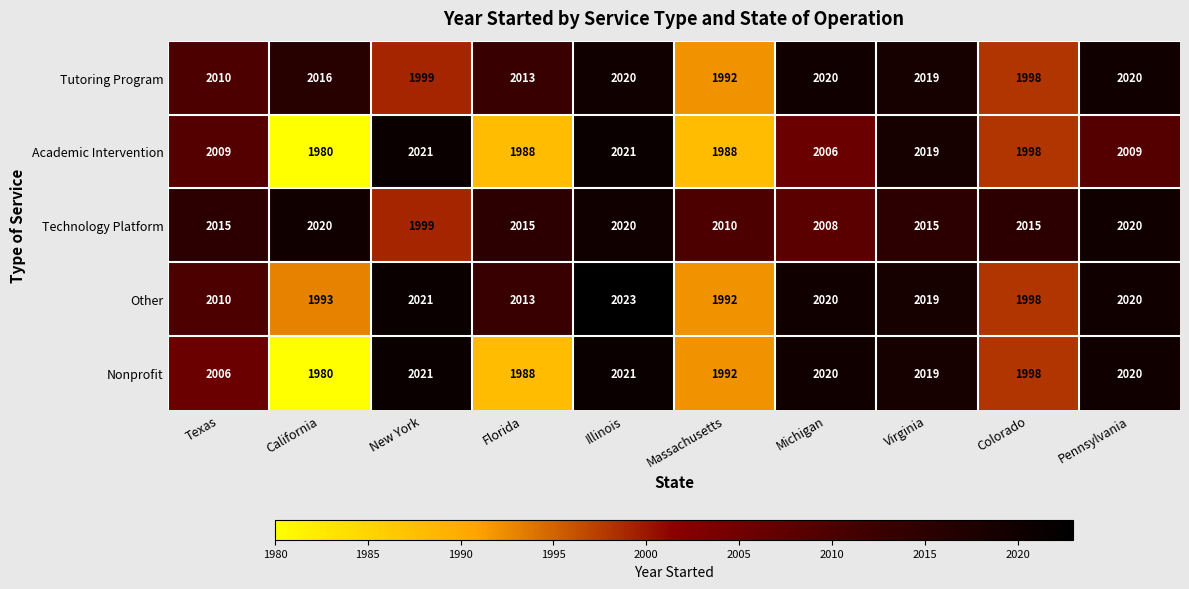

Read the Tutoring Program value at Pennsylvania.

2020